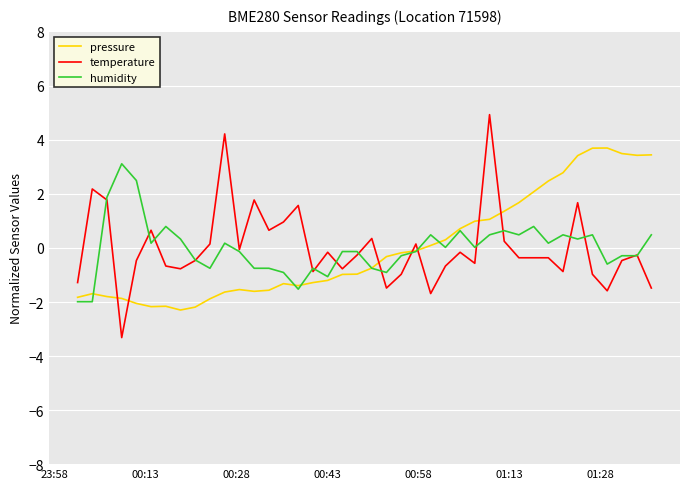

What is the difference between the second highest and second lowest values in the temperature series?

5.9